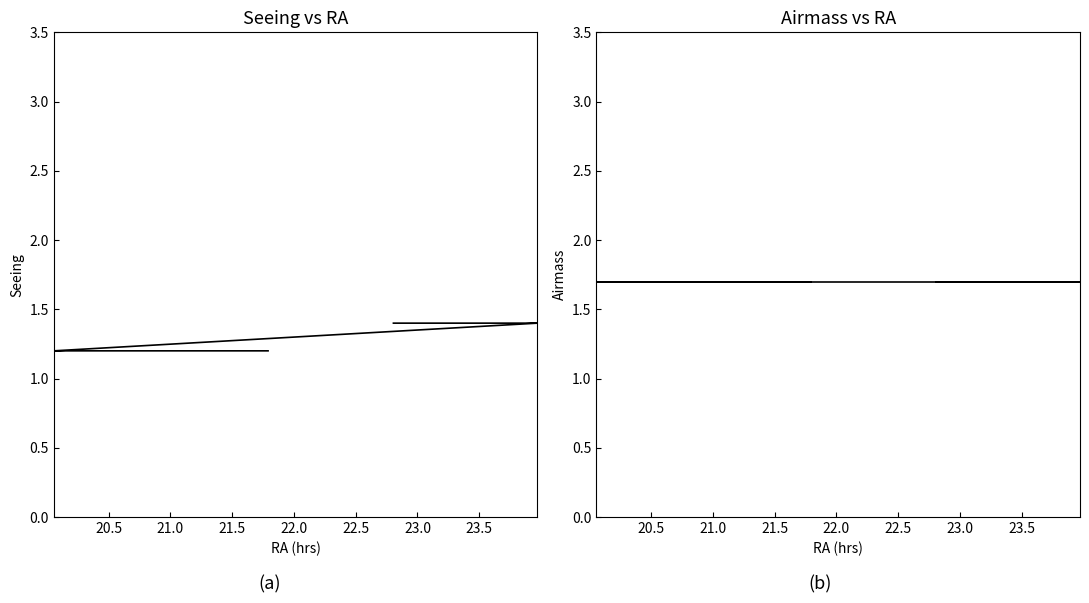

Does the chart have visible grid lines?

No